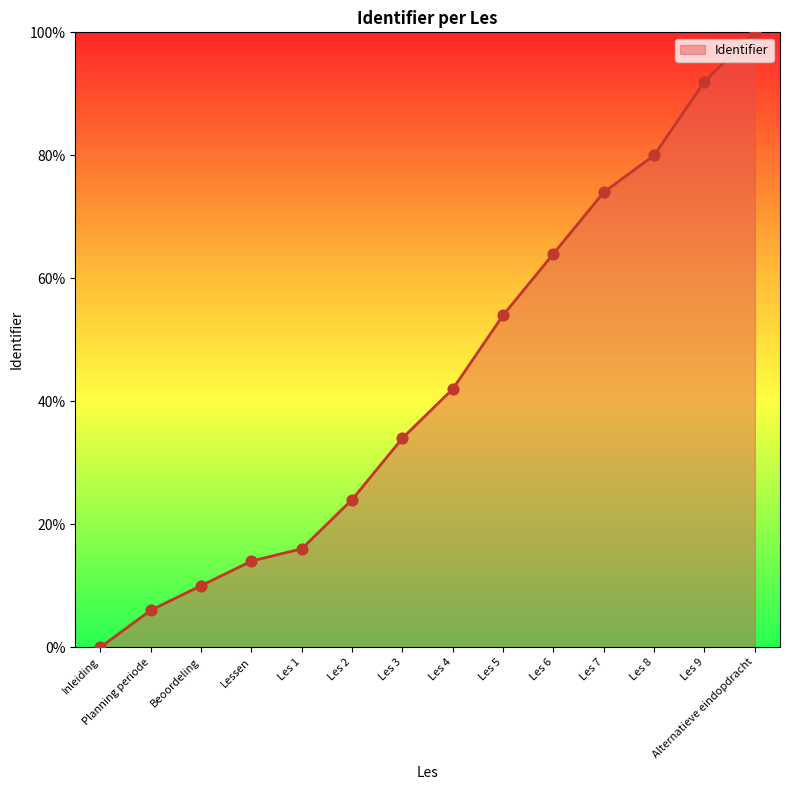

Between Les 1 and Inleiding, which is larger?

Les 1